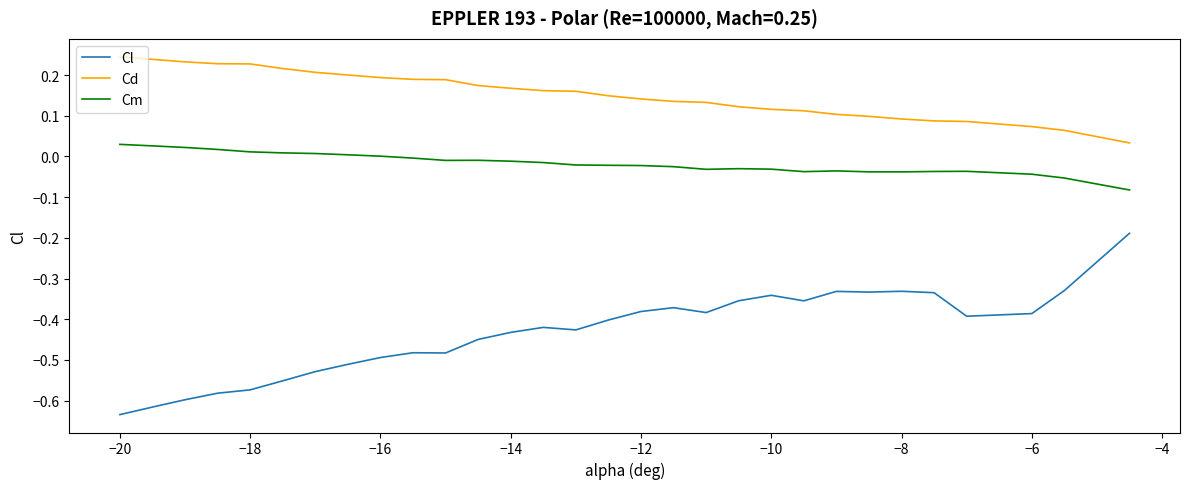

Which series has the widest spread of values?

Cl